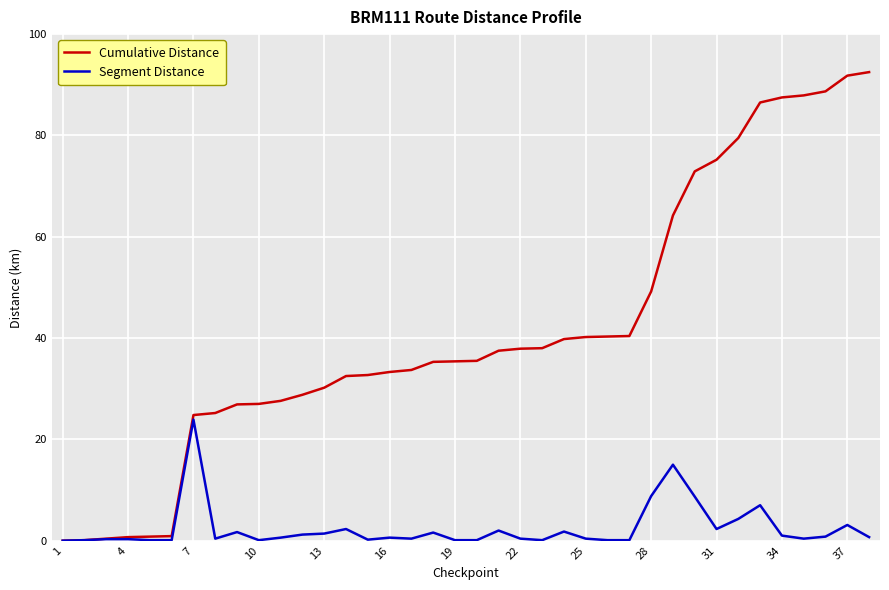

What is the difference between the maximum and second lowest values in the Cumulative Distance series?

92.4